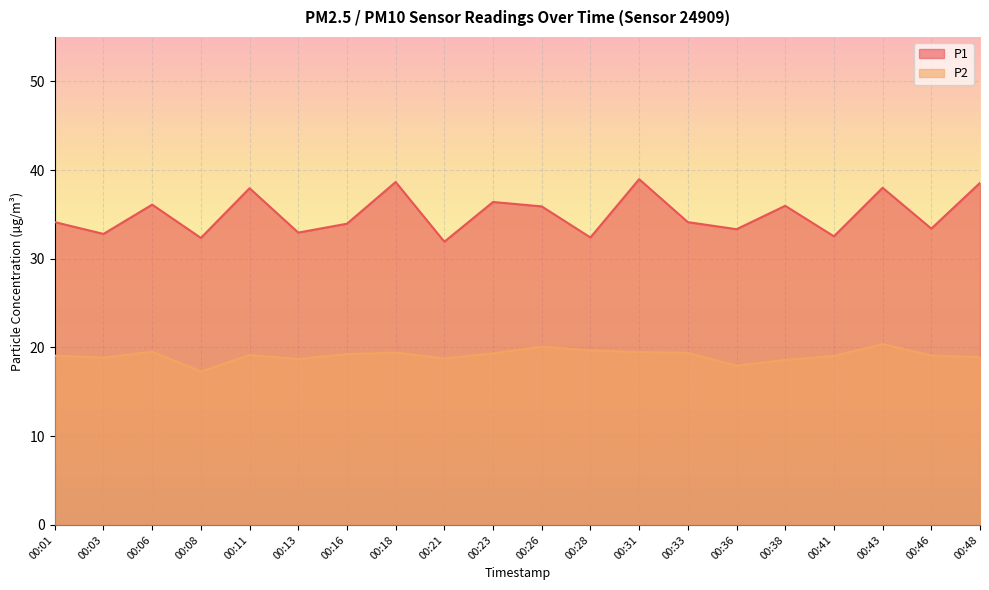

Which series has the largest total across all categories?

P1